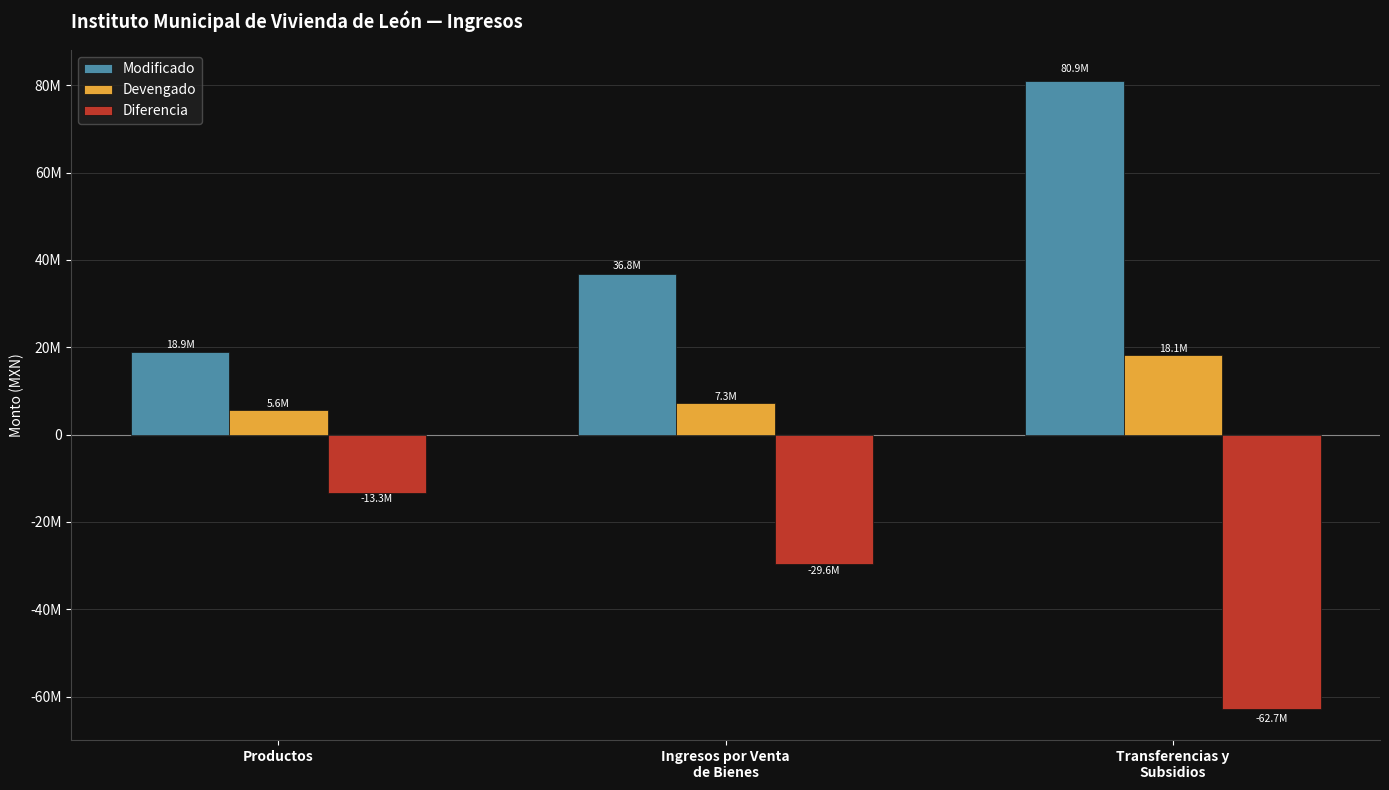

Which series changed the most between Ingresos por Venta
de Bienes and Transferencias y
Subsidios?

Modificado